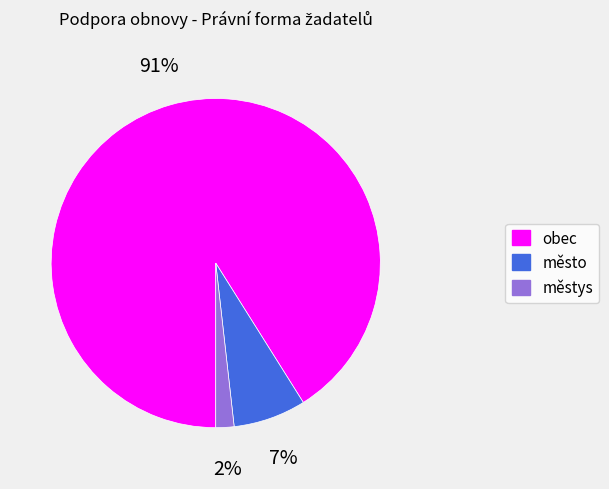

What is the largest slice in the pie chart?

obec